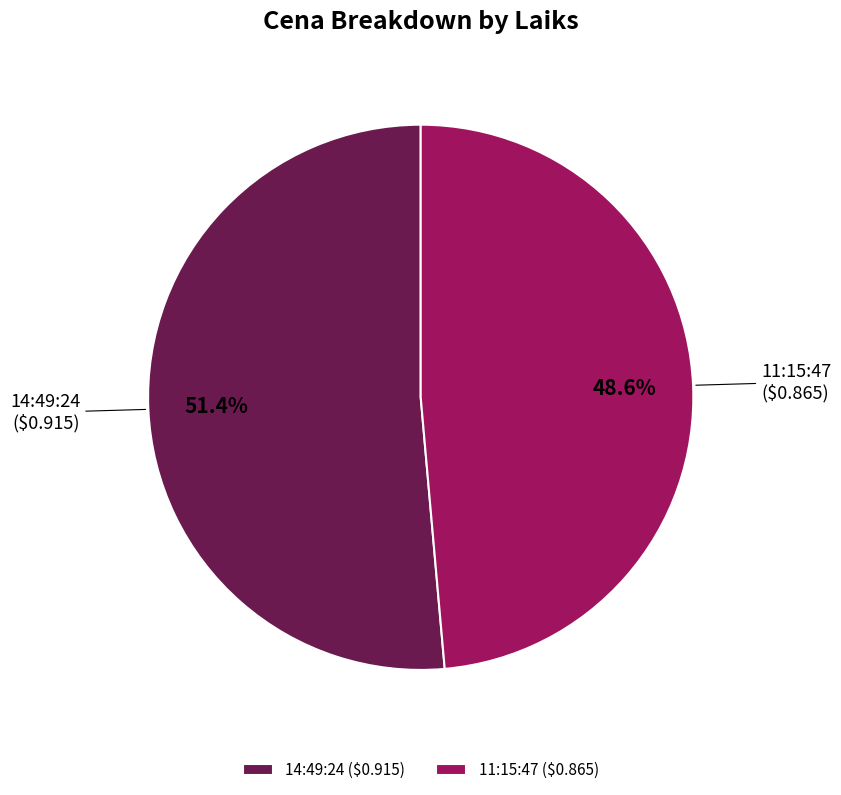

Count the number of slices in the pie.

2